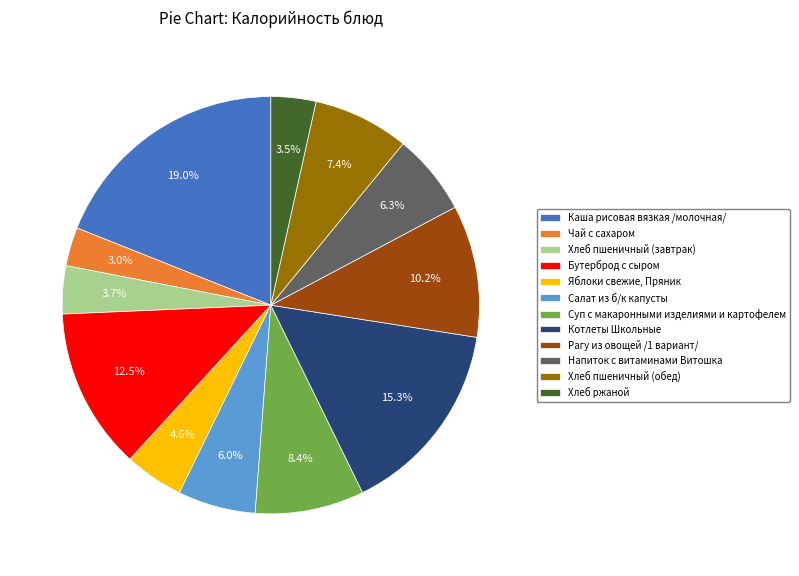

Does any single category account for the majority?

No